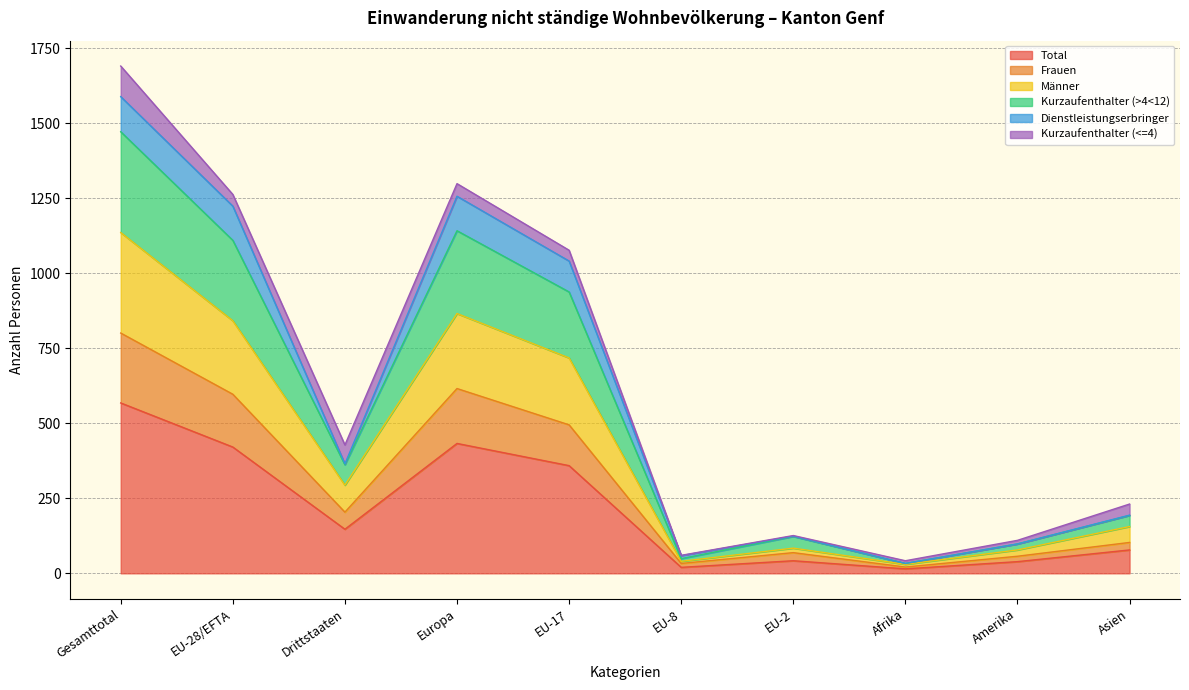

Between EU-17 and Drittstaaten, which is larger?

EU-17